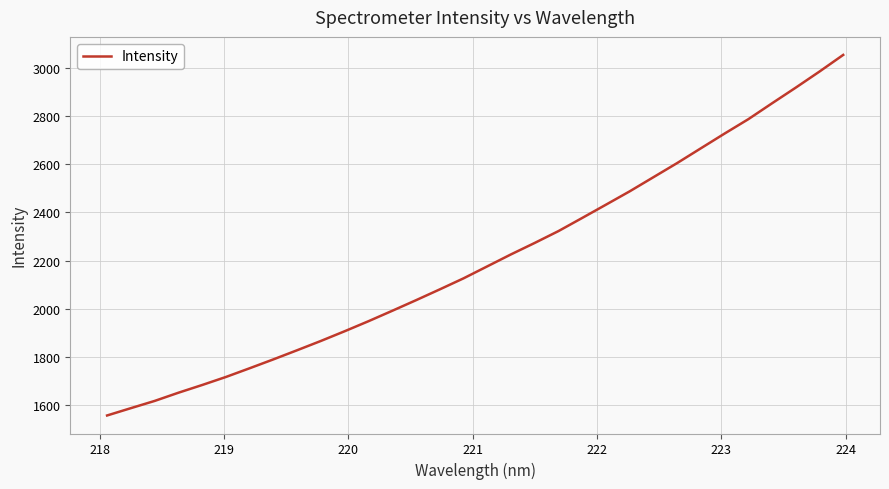

What is the greatest value displayed?

3053.4